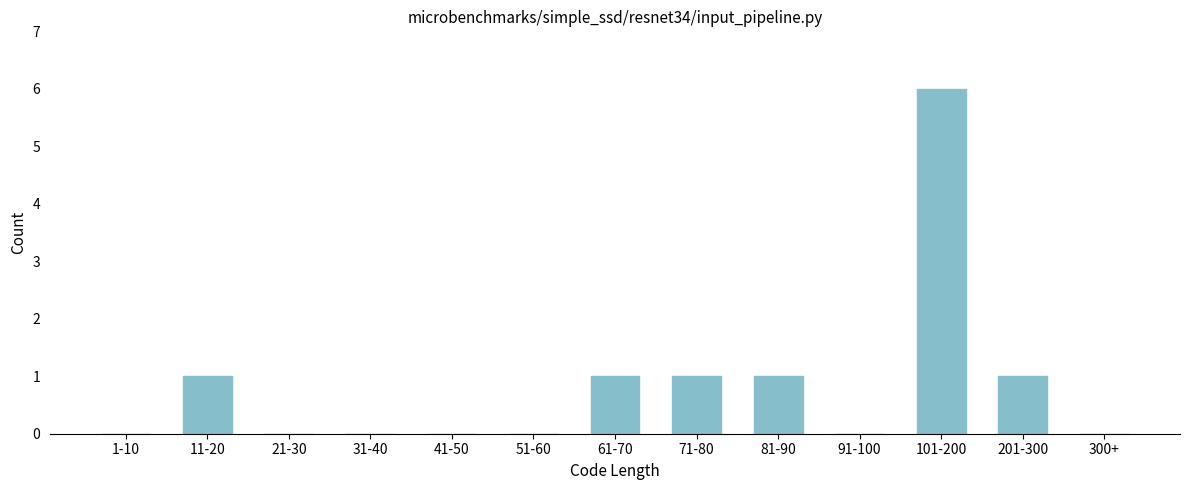

Reading right to left, what are all the values shown in this chart?

300+=0	201-300=1	101-200=6	91-100=0	81-90=1	71-80=1	61-70=1	51-60=0	41-50=0	31-40=0	21-30=0	11-20=1	1-10=0